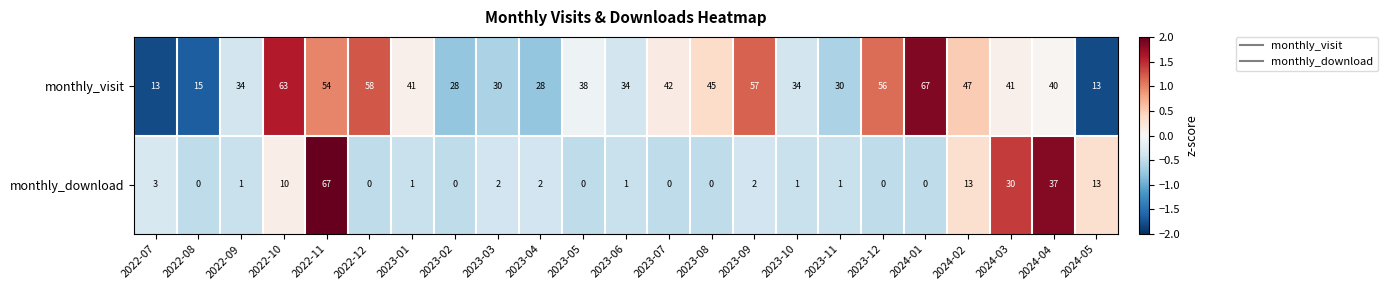

Where is monthly_visit nearest to the value 40?

2024-04